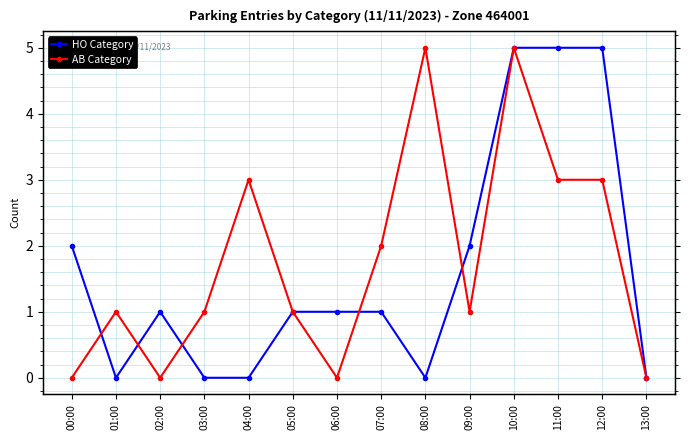

In HO Category, how many points are lower than both neighbors (excluding endpoints)?

2